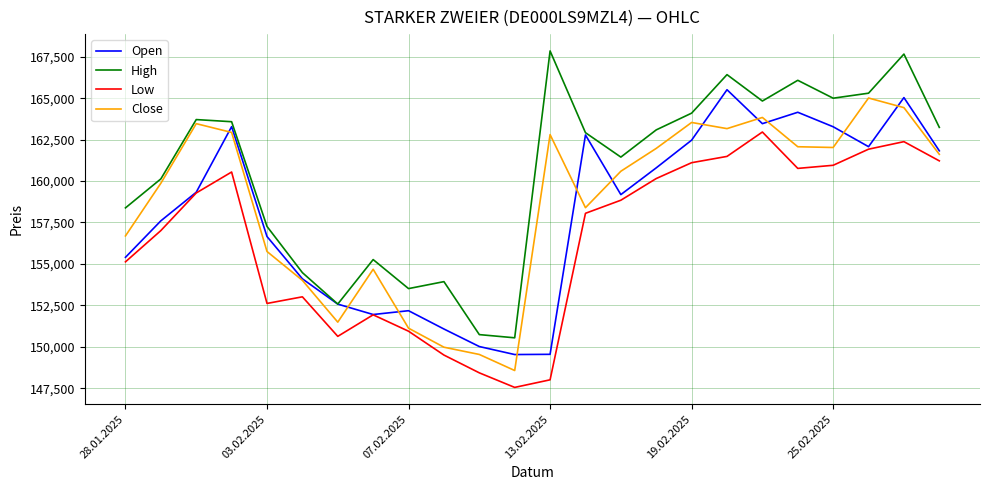

What is the lowest value of the Low series?

147548